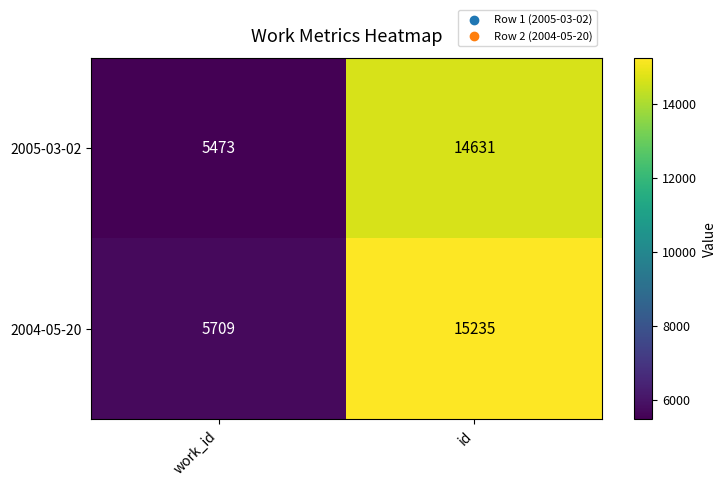

Reading left to right, what are all the values shown in this chart?

2005-03-02: work_id=5473	id=14631
2004-05-20: work_id=5709	id=15235